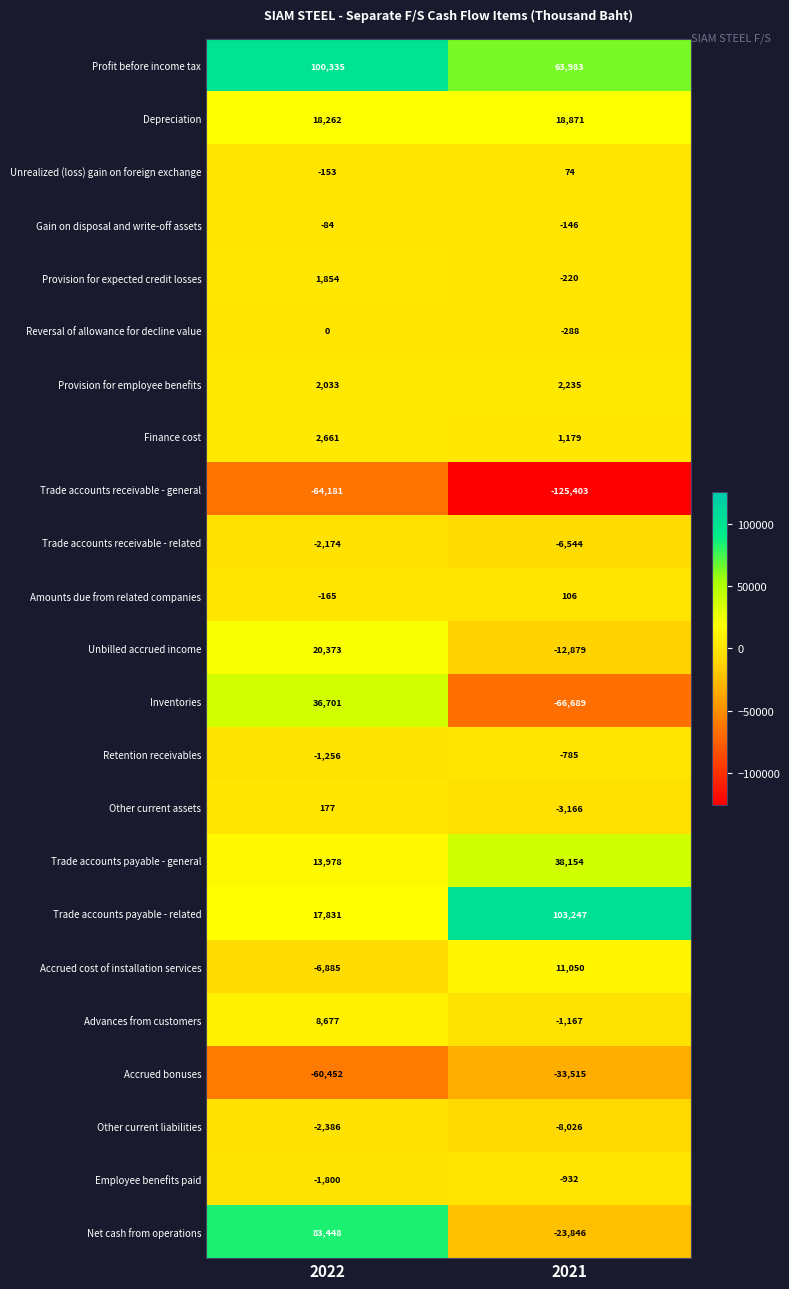

Which category has the highest value in the Reversal of allowance for decline value series?

2022